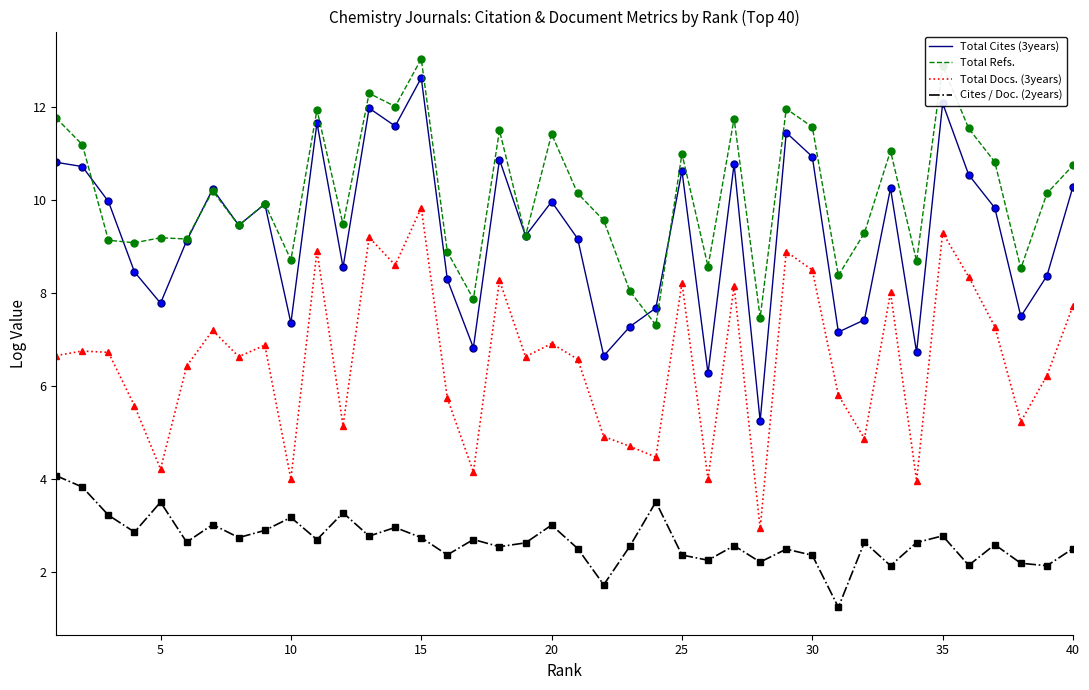

Does the chart display data point markers on the line(s)?

No